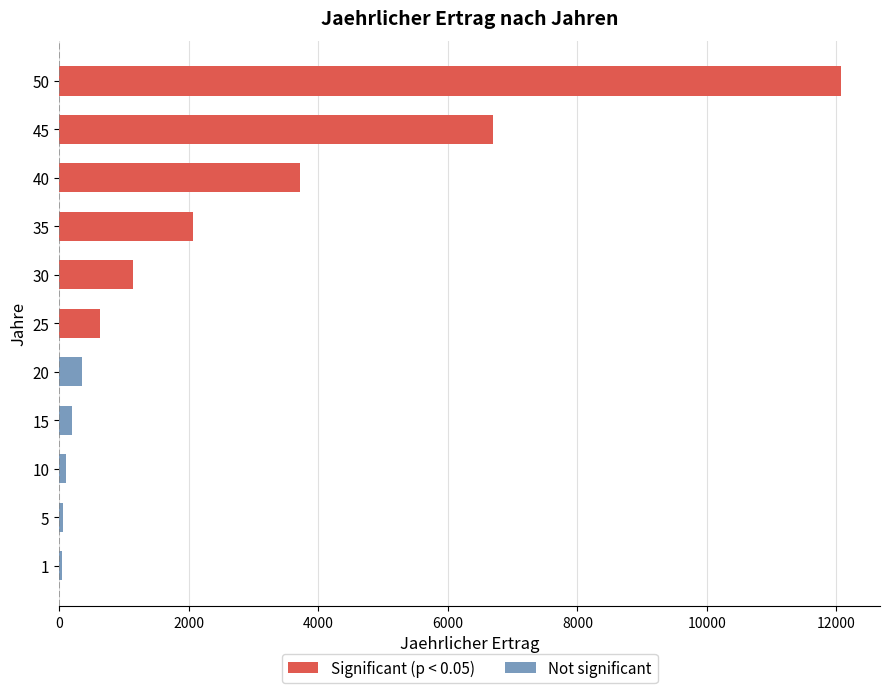

What is the difference between the maximum and minimum values?

12031.8